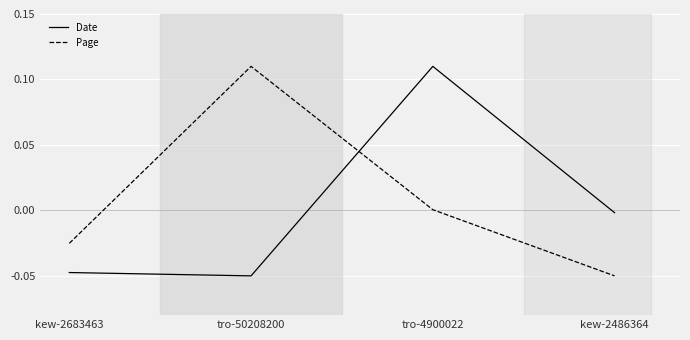

Which series has the largest total across all categories?

Page